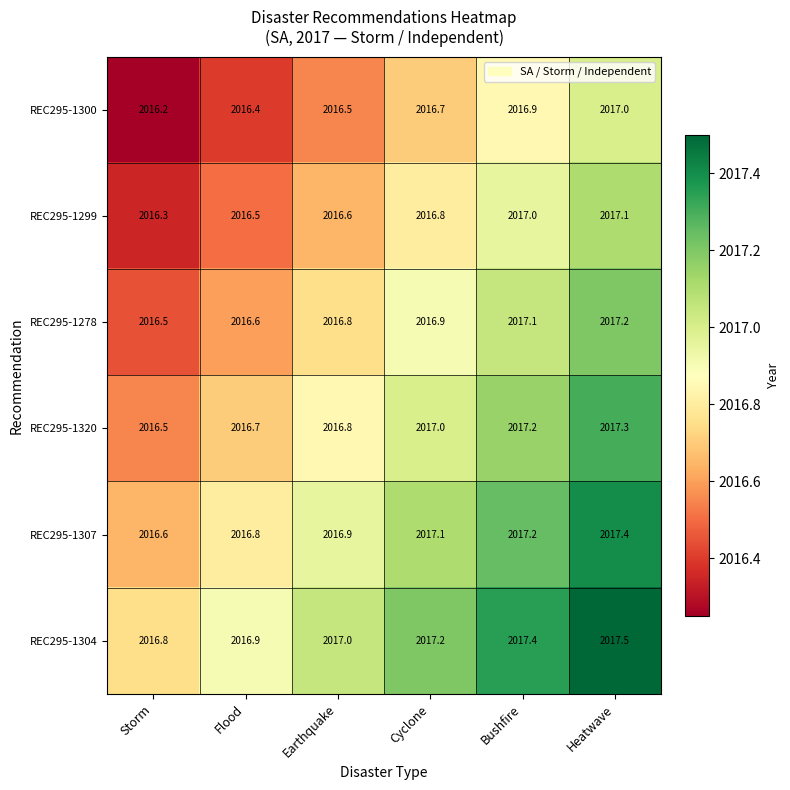

List the labels in order of REC295-1299 value, largest first.

Heatwave, Bushfire, Cyclone, Earthquake, Flood, Storm